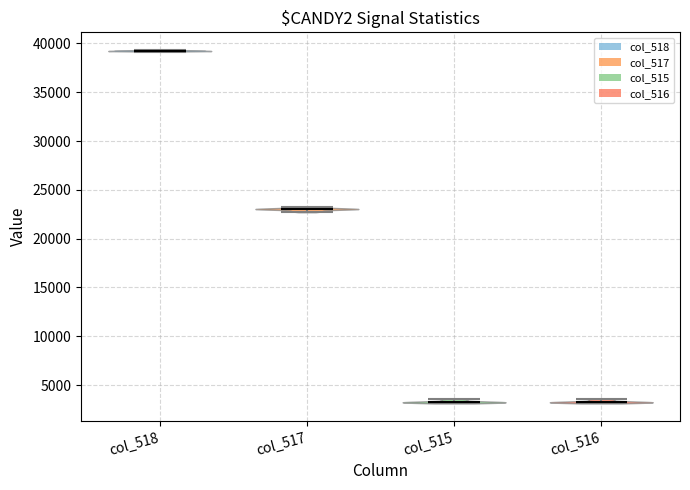

Reading left to right, read every violin against the y-axis: where its median line is, and the lowest and highest points it reaches. The values are not printed on the chart, so give them approximately, as read against the axis.

col_518: median line 39000, lowest point 39000, highest point 39500
col_517: median line 23000, lowest point 22500, highest point 23000
col_515: median line 3500, lowest point 3000, highest point 3500
col_516: median line 3500, lowest point 3000, highest point 3500